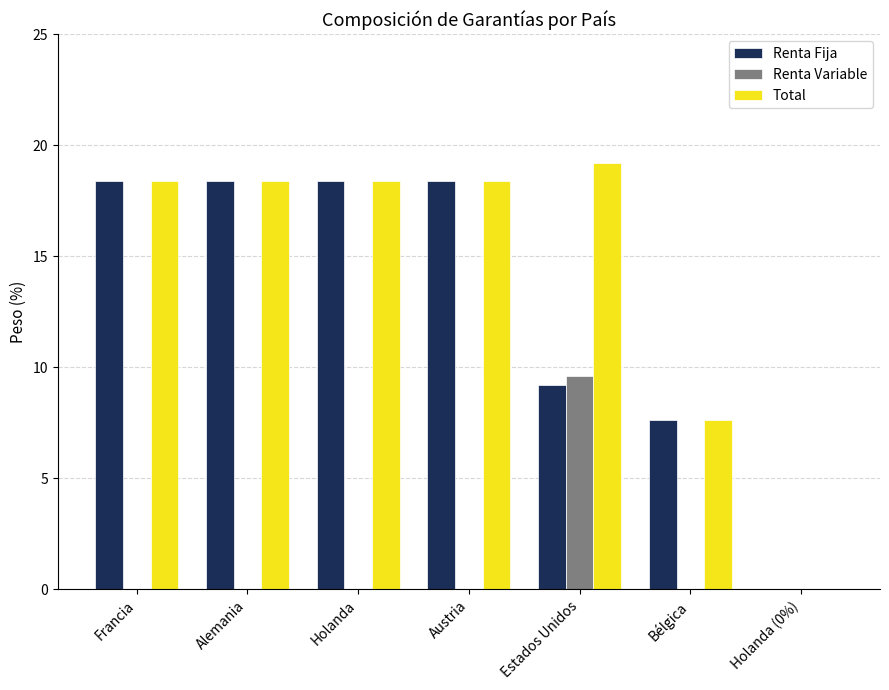

Reading left to right, extract all data points from this chart.

Renta Fija: 18.4	18.4	18.4	18.4	9.2	7.6	0.0
Renta Variable: 0.0	0.0	0.0	0.0	9.6	0.0	0.0
Total: 18.4	18.4	18.4	18.4	19.2	7.6	0.0